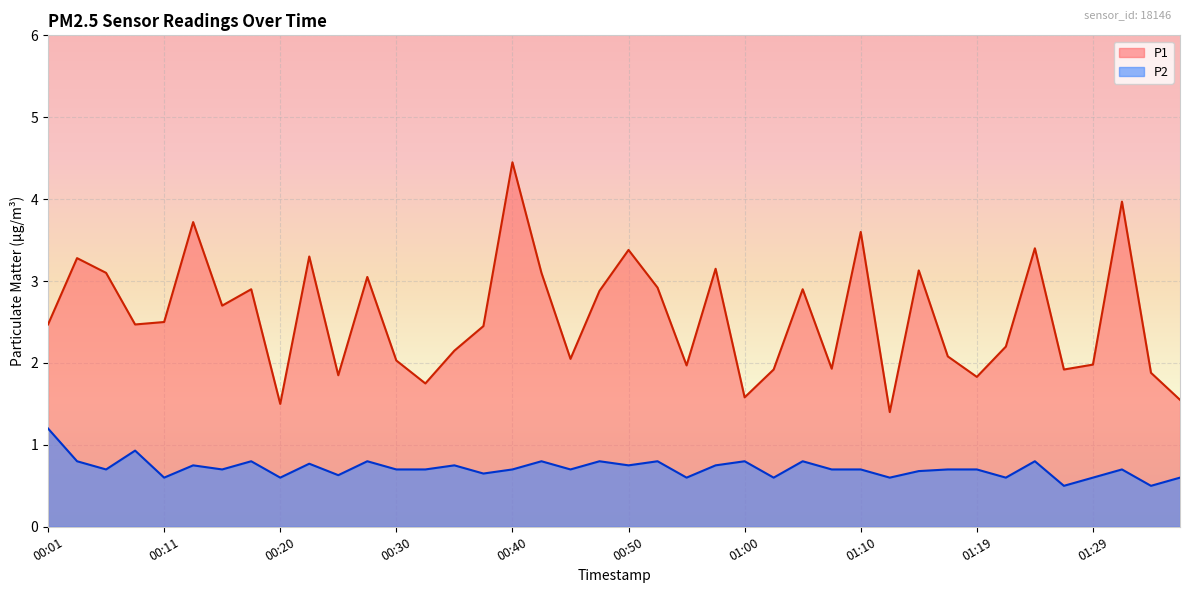

How many data points does each series have?

40